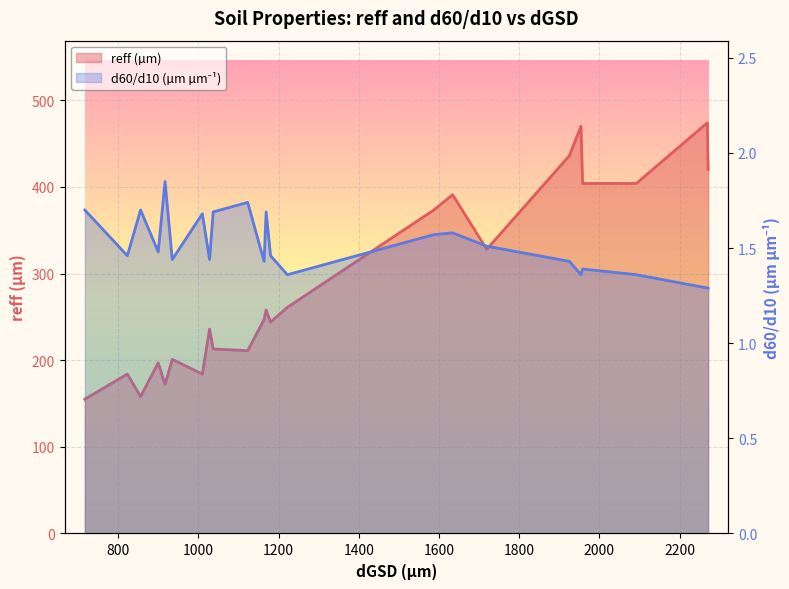

How many lines are shown in the chart?

2